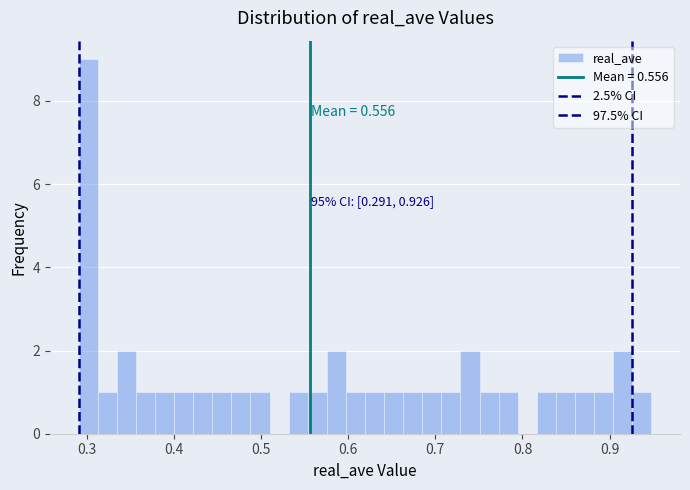

Around what value on the x-axis is the tallest bar? Give the approximate position of its centre, as read against the axis.

0.30